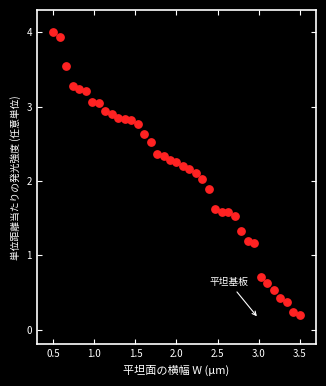

What is the range of Y values (max minus min)?

3.8